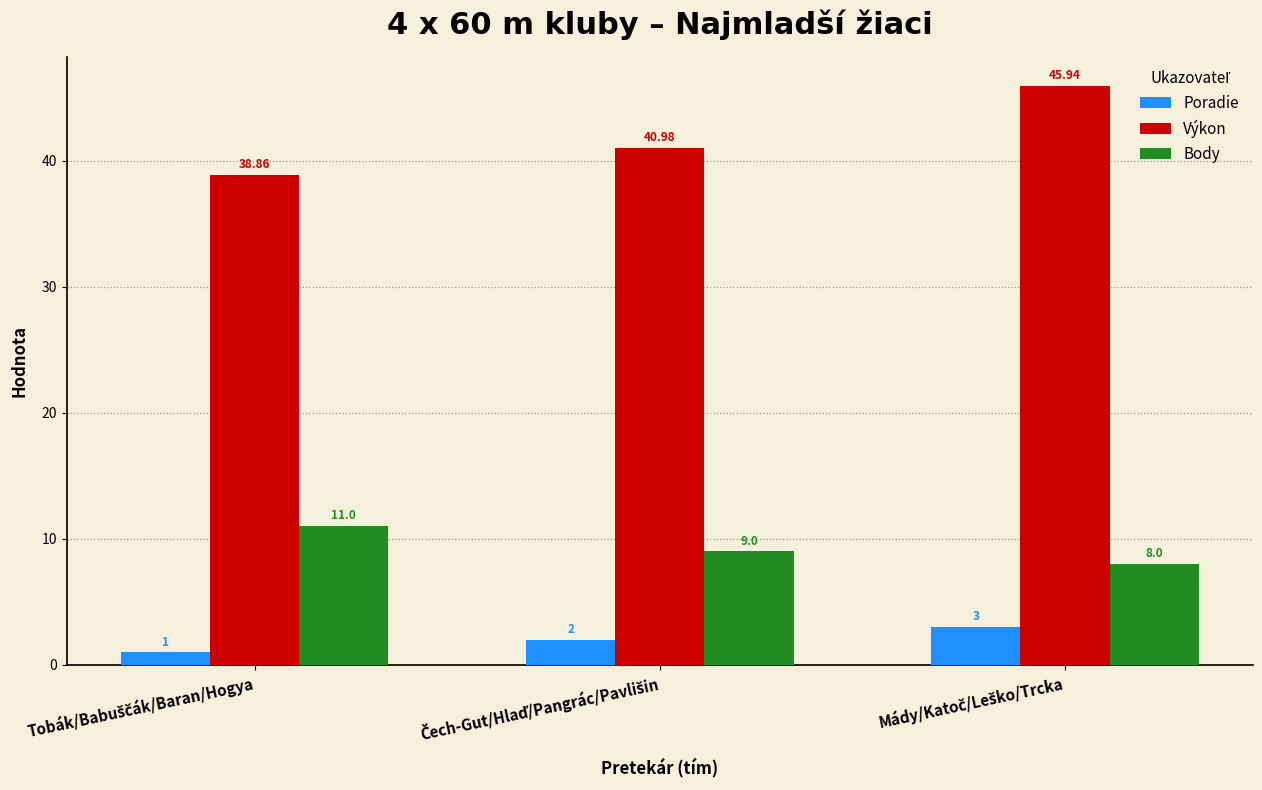

What is the smallest value displayed?

1.0